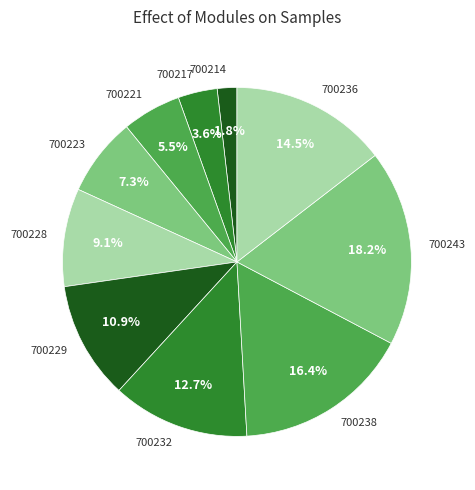

The 700243 slice represents 24% of the pie. True or false?

False